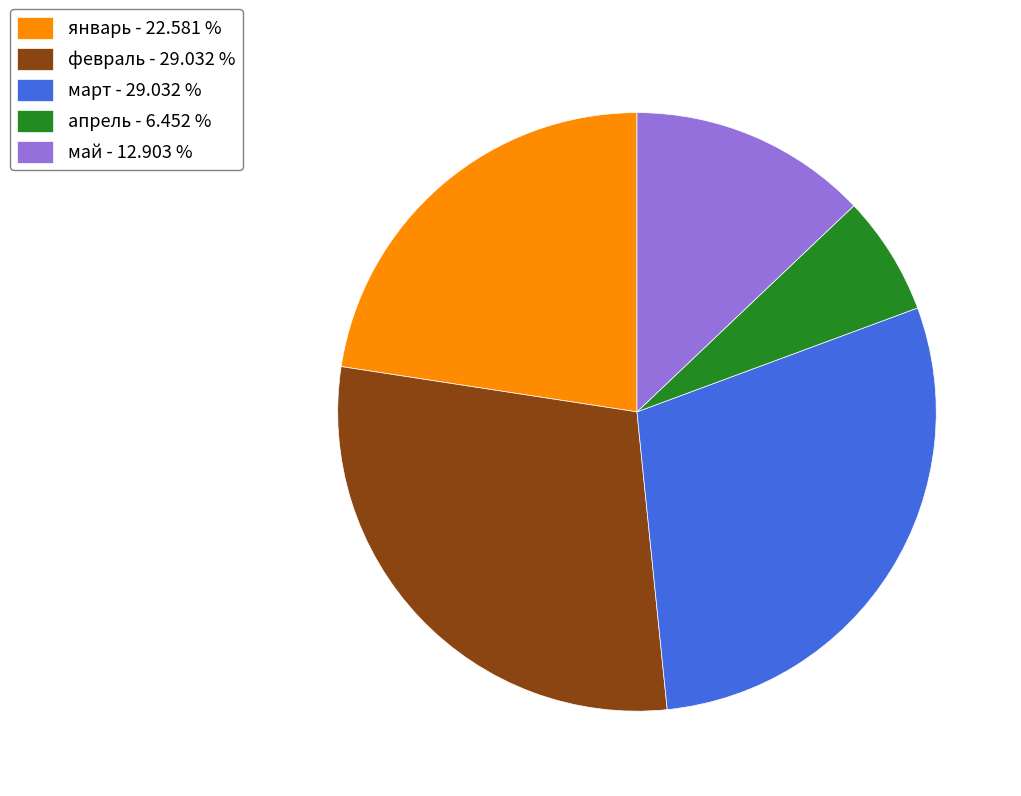

How many slices are in this pie chart?

5